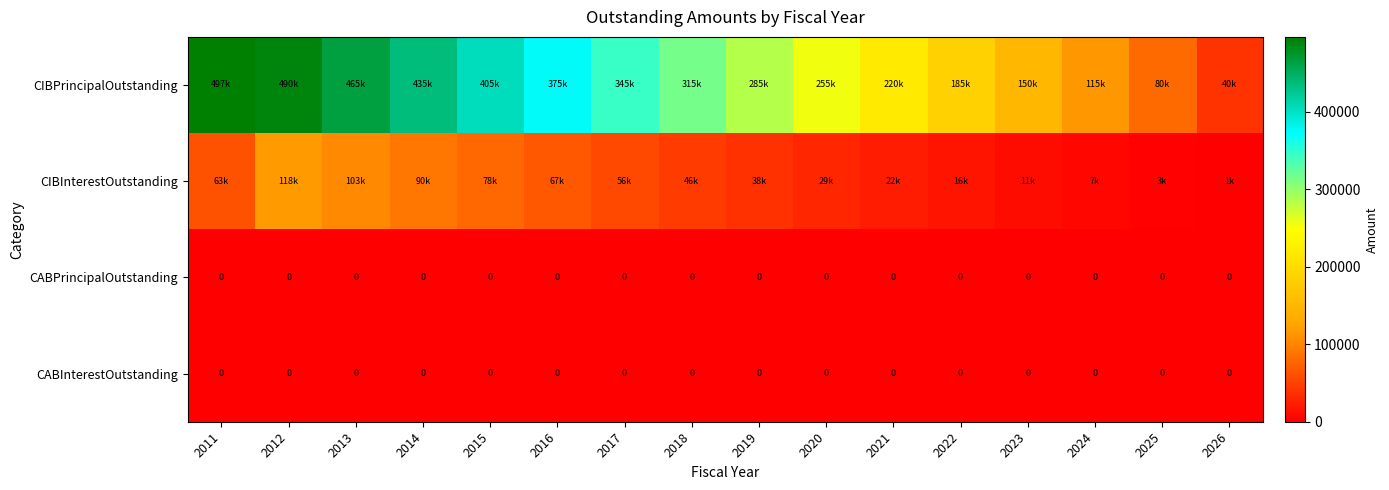

What is the maximum value shown in the chart?

497000.0